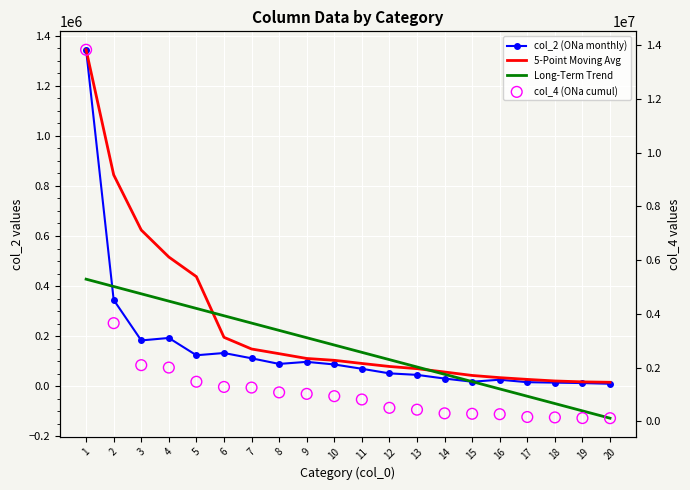

Which series has the largest total across all categories?

col_4 (ONa cumul)